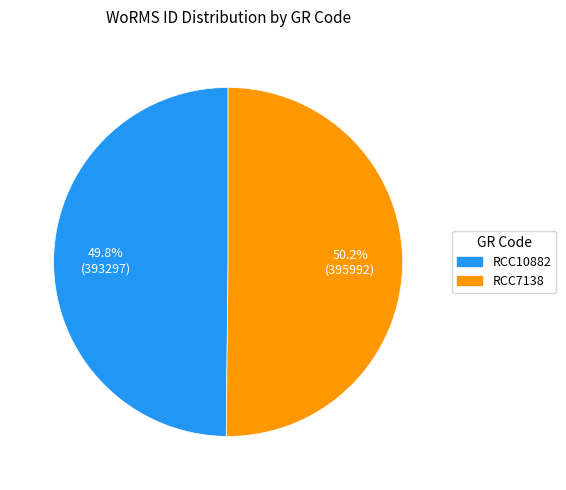

Is there a majority slice in this chart?

Yes